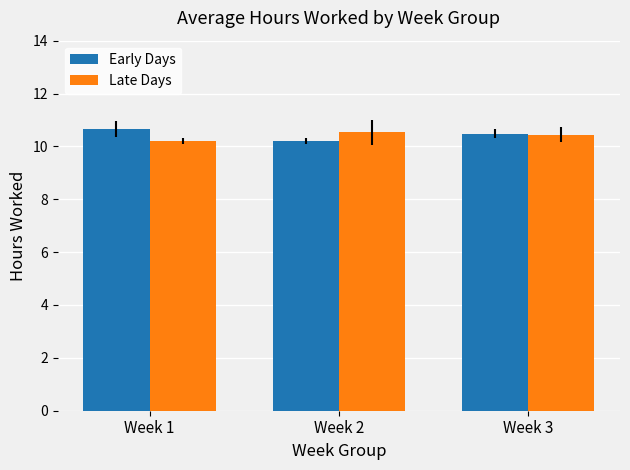

How many distinct data groups are displayed?

2